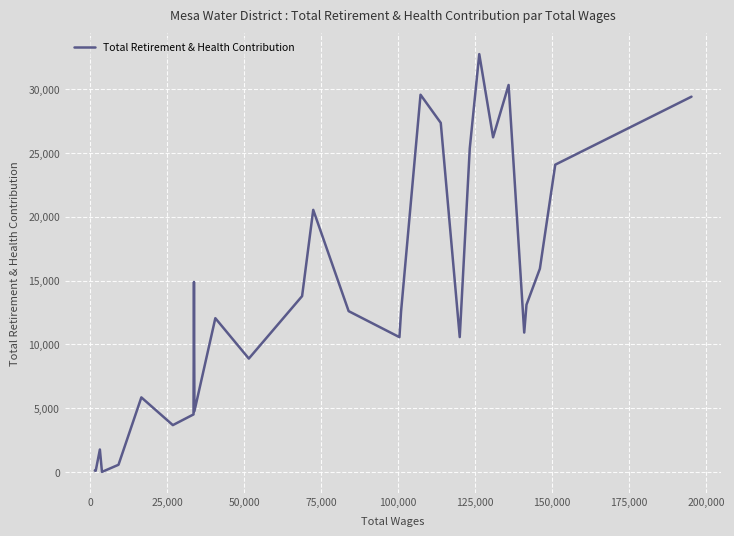

What is the maximum value shown in the chart?

32746